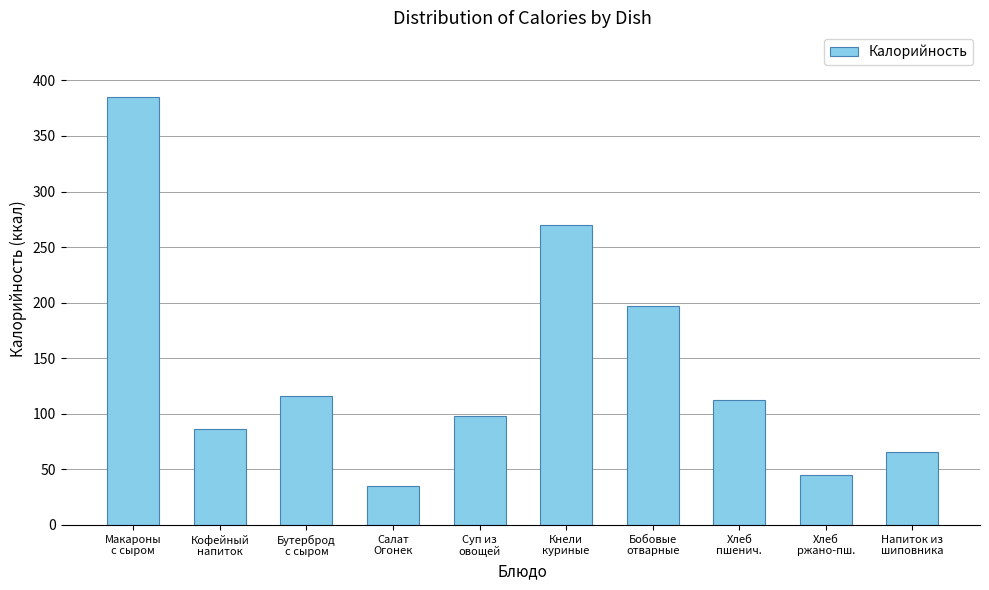

What is the approximate value at Хлеб
пшенич.?

112.7